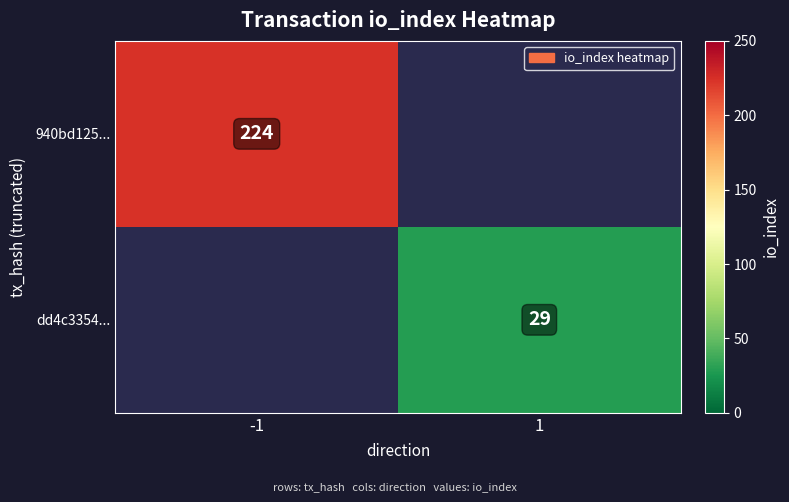

The 940bd125... series shows 150 at -1. True or false?

False